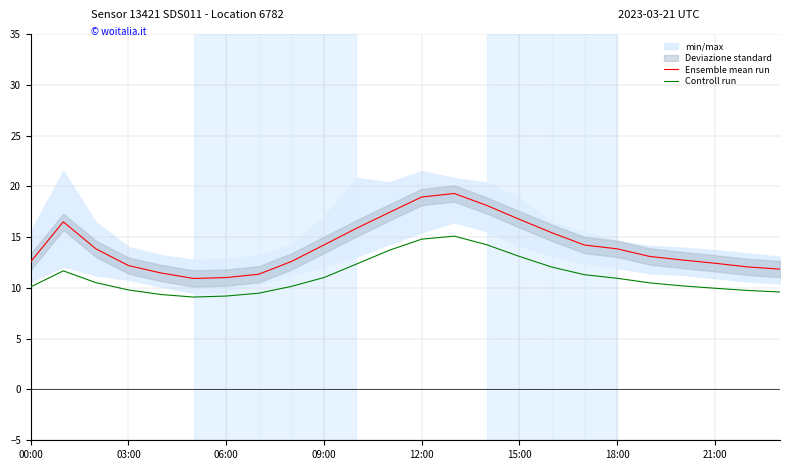

Is it true that Ensemble mean run equals 15.4 at 16?

True